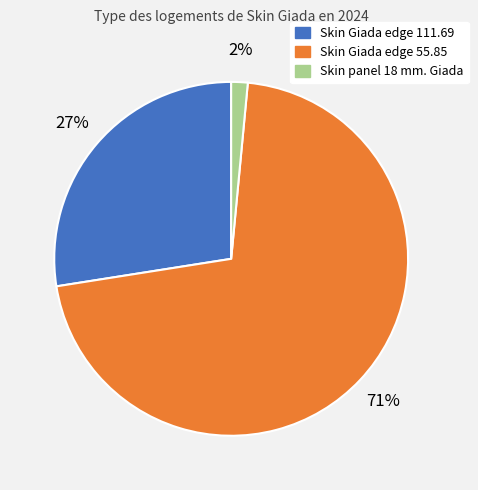

Count the number of slices in the pie.

3